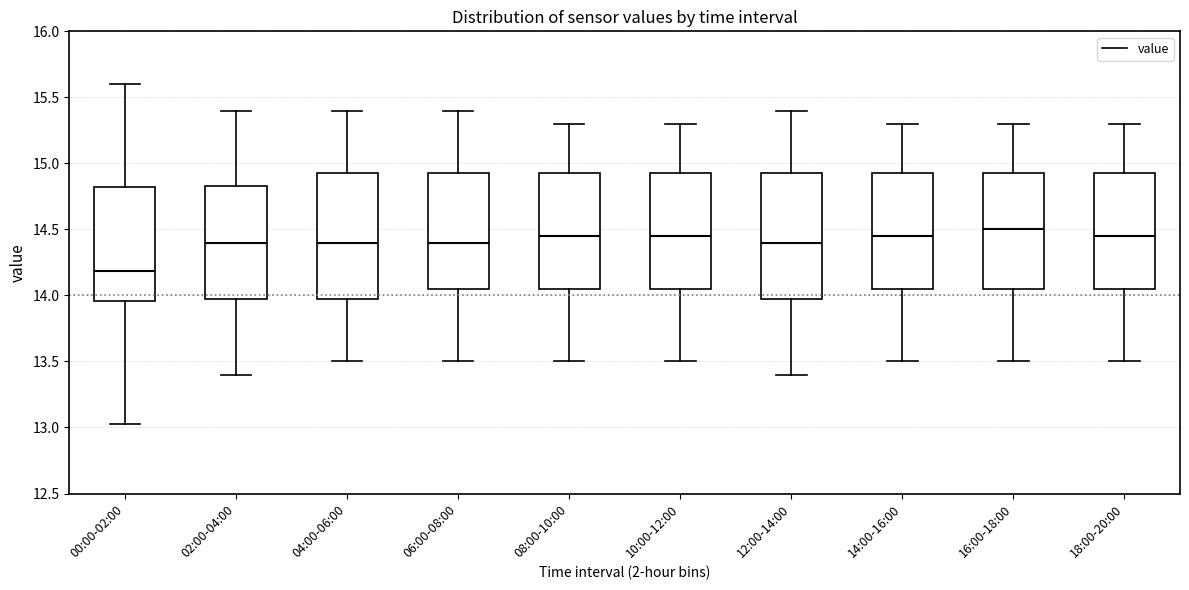

Reading left to right, read every box against the y-axis: the position of its median line, the range the box covers, and the ends of its whiskers. The values are not printed on the chart, so give them approximately, as read against the axis.

00:00-02:00: median 14.20, box 13.95 to 14.80, whiskers 13.05 to 15.60
02:00-04:00: median 14.40, box 14.00 to 14.85, whiskers 13.40 to 15.40
04:00-06:00: median 14.40, box 14.00 to 14.95, whiskers 13.50 to 15.40
06:00-08:00: median 14.40, box 14.05 to 14.95, whiskers 13.50 to 15.40
08:00-10:00: median 14.45, box 14.05 to 14.95, whiskers 13.50 to 15.30
10:00-12:00: median 14.45, box 14.05 to 14.95, whiskers 13.50 to 15.30
12:00-14:00: median 14.40, box 14.00 to 14.95, whiskers 13.40 to 15.40
14:00-16:00: median 14.45, box 14.05 to 14.95, whiskers 13.50 to 15.30
16:00-18:00: median 14.50, box 14.05 to 14.95, whiskers 13.50 to 15.30
18:00-20:00: median 14.45, box 14.05 to 14.95, whiskers 13.50 to 15.30